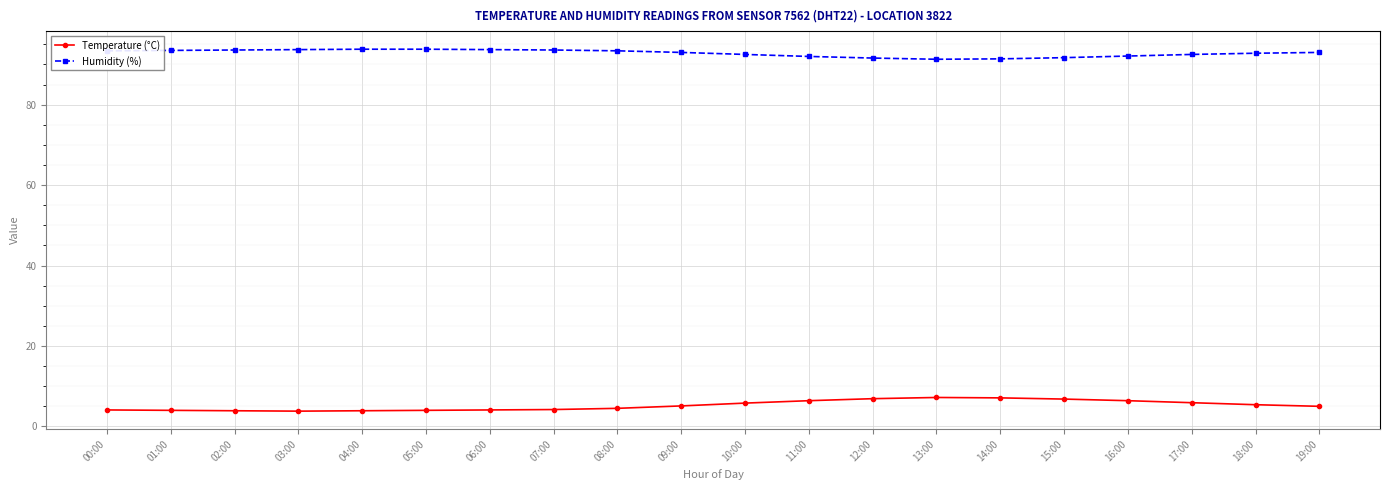

What is the label of the 11th point from the left?

10:00